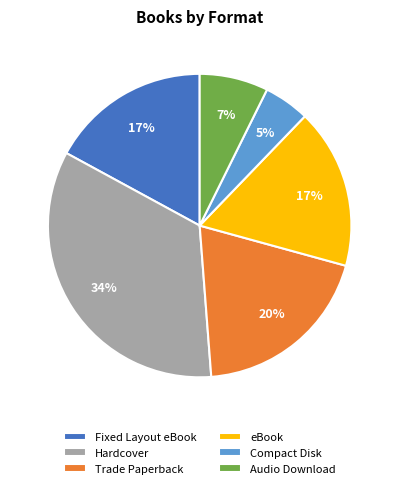

Is it true that Audio Download is 15% of the pie?

False